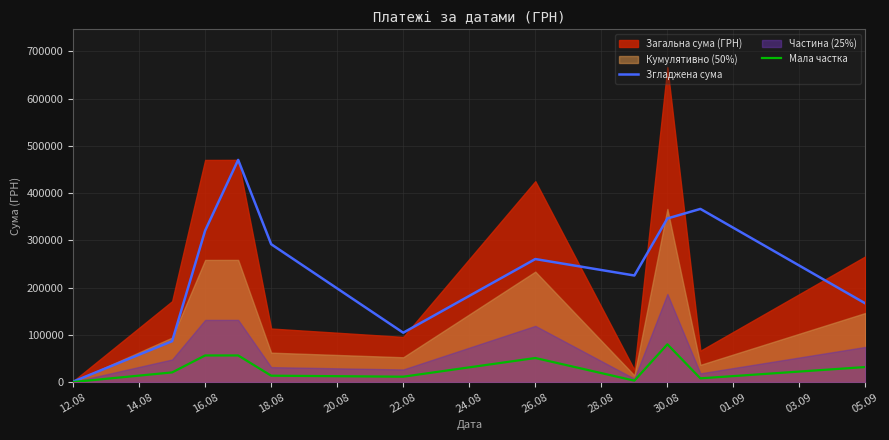

The Згладжена сума series shows 998.2 at 12.08. True or false?

True